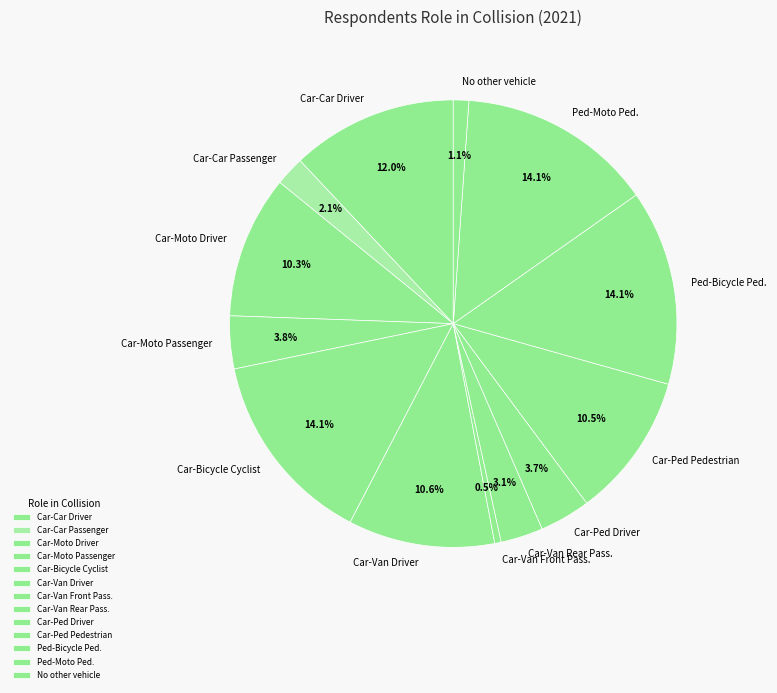

Which has a higher value, Car-Ped Pedestrian or No other vehicle?

Car-Ped Pedestrian